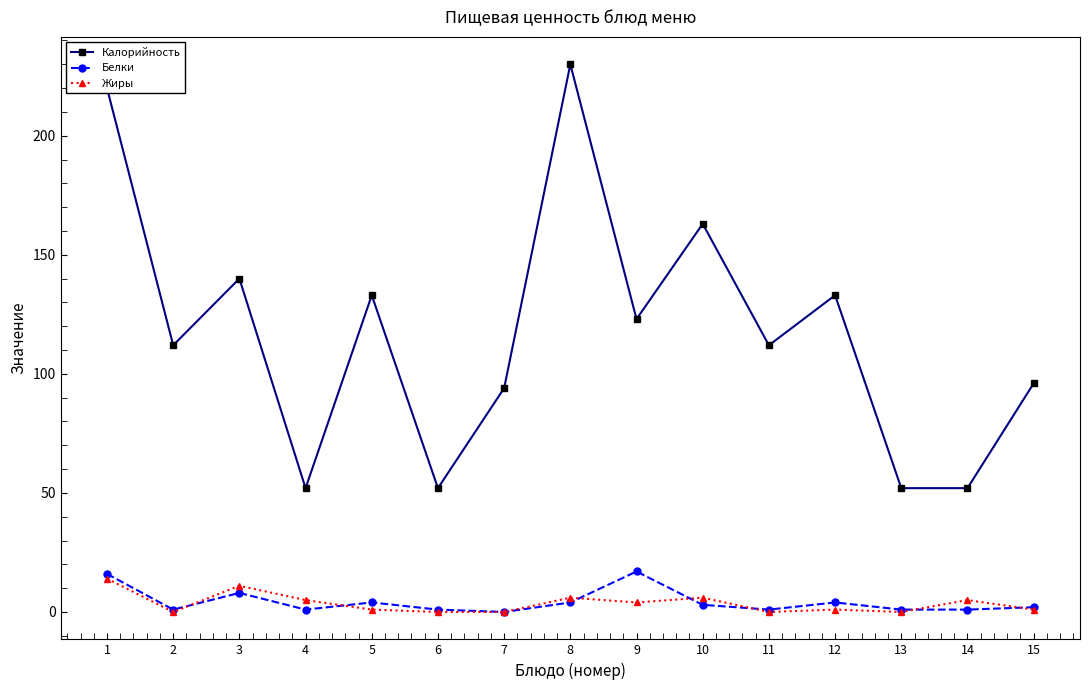

Which series has the widest spread of values?

Калорийность